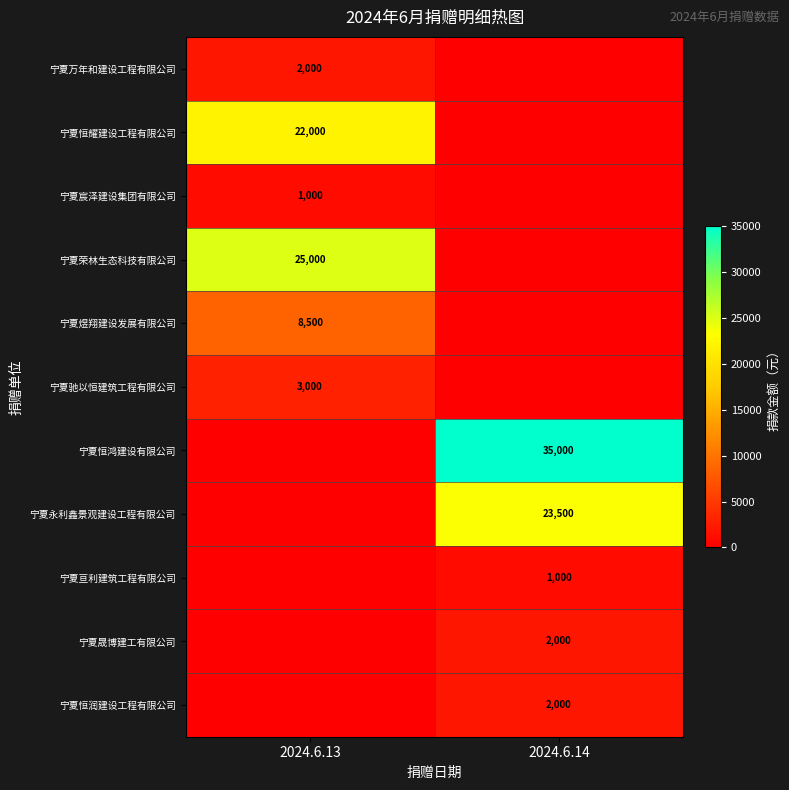

True or false: 宁夏荣林生态科技有限公司 has a value of 25000 at 2024.6.13.

True